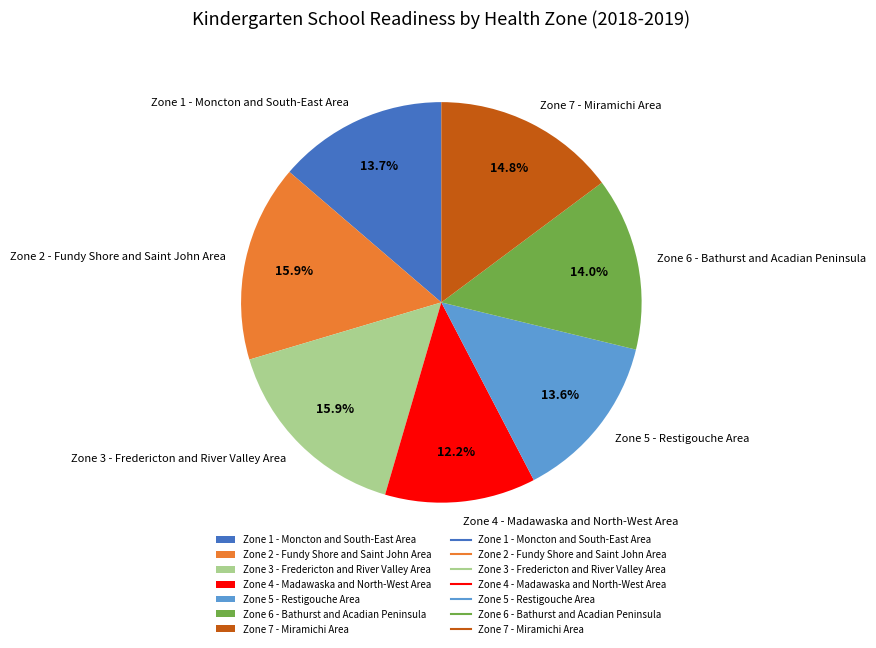

Combined, do Zone 6 - Bathurst and Acadian Peninsula and Zone 1 - Moncton and South-East Area account for over 50%?

No